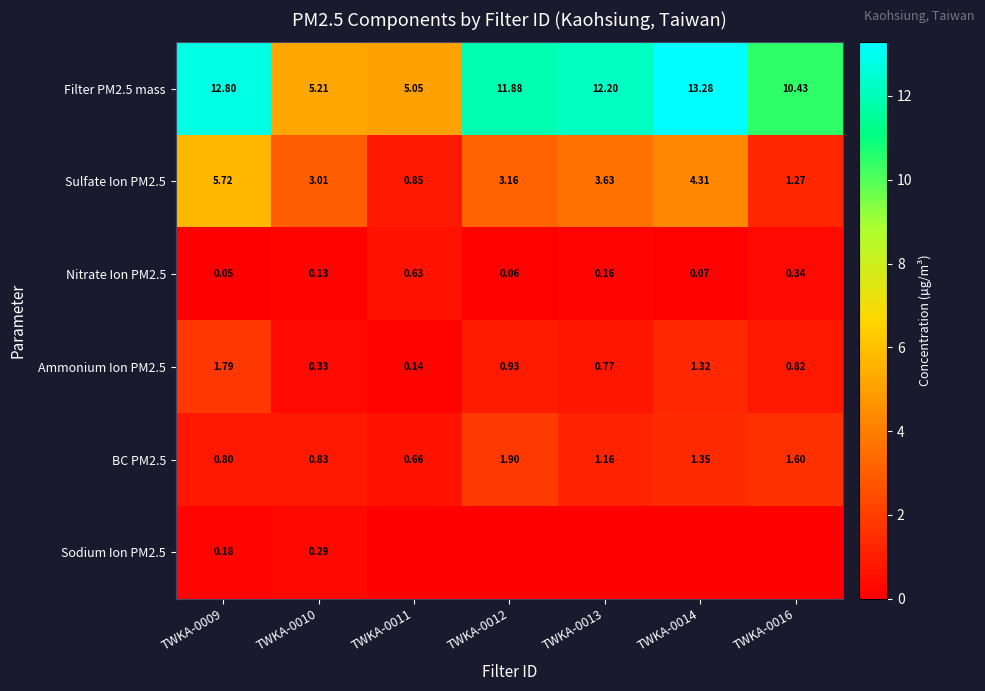

Is the value of Ammonium Ion PM2.5 at TWKA-0010 greater than the value of Nitrate Ion PM2.5 at TWKA-0016?

No